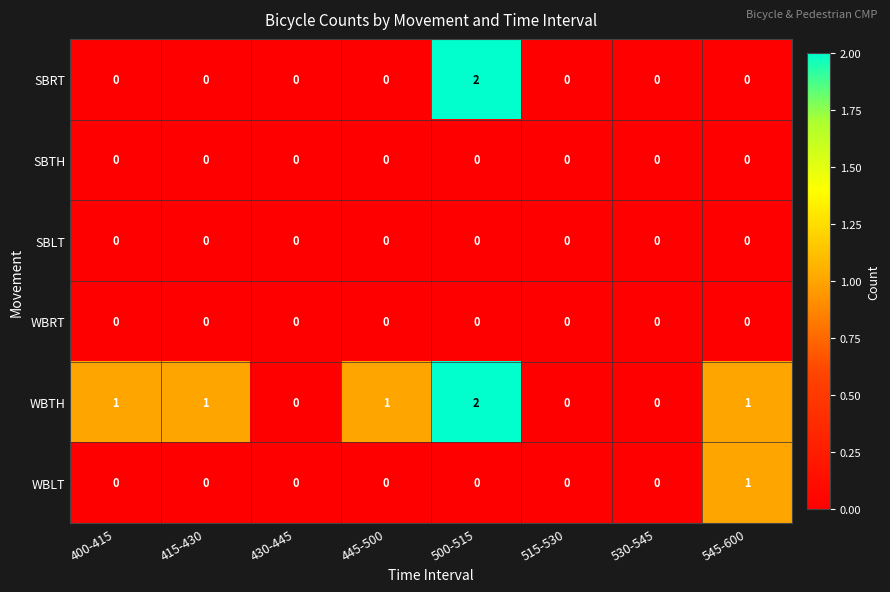

How many SBRT values are between 0 and 1?

7